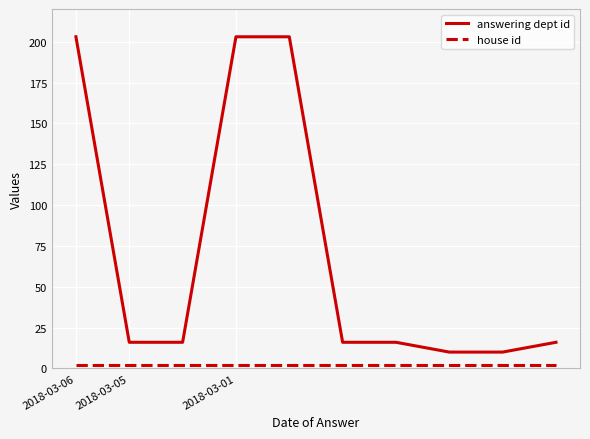

Which series has the largest range (max minus min)?

answering dept id